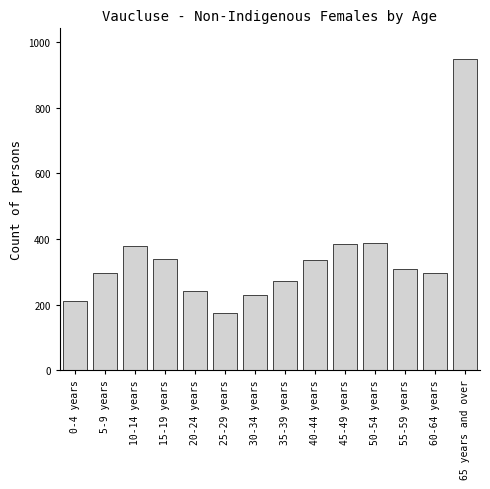

What is the change in value from 15-19 years to 55-59 years?

-33